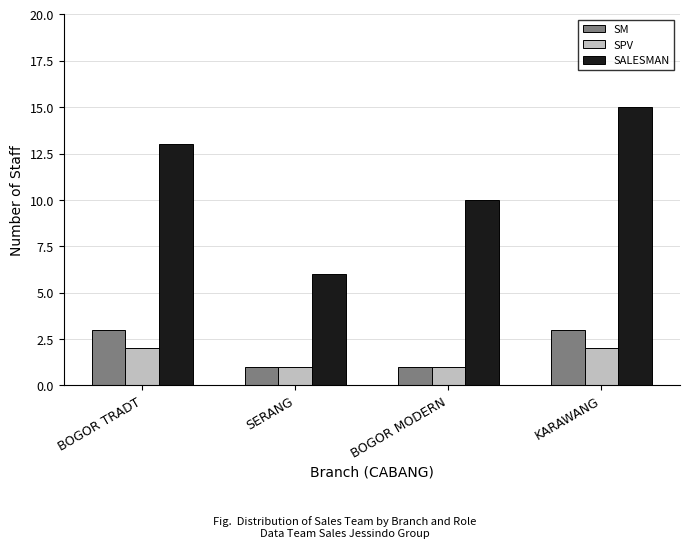

What is the spread (max minus min) of values at BOGOR MODERN?

9